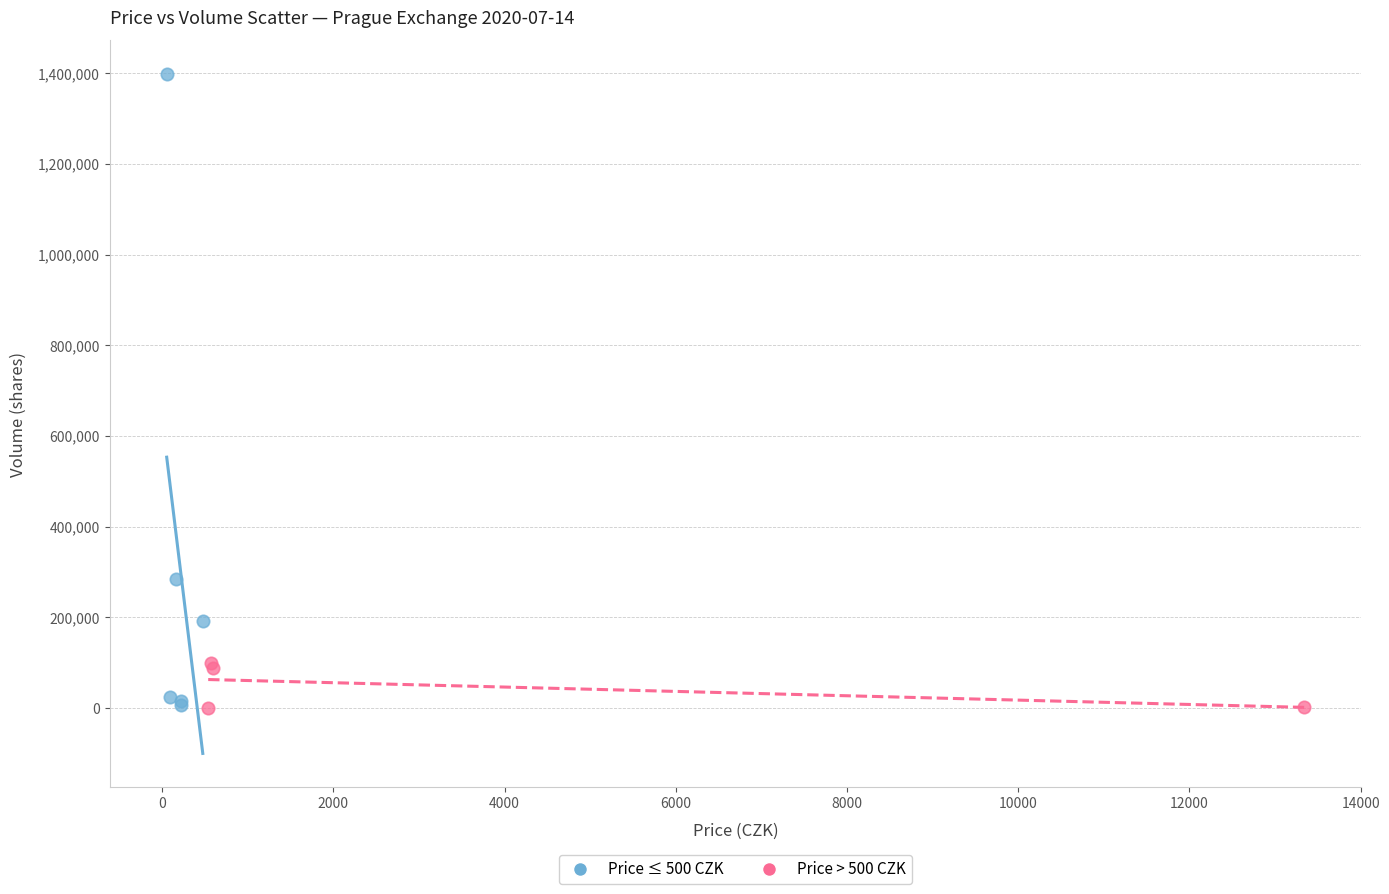

Which series contains the highest Y value?

Price ≤ 500 CZK